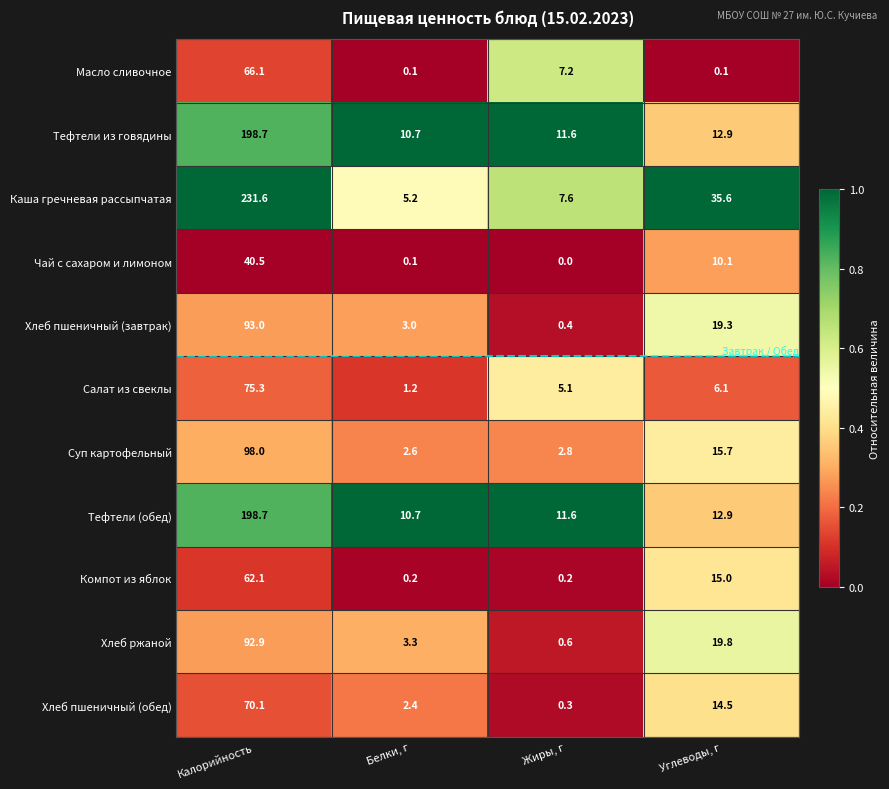

The Чай с сахаром и лимоном series shows 16.3 at Углеводы, г. True or false?

False